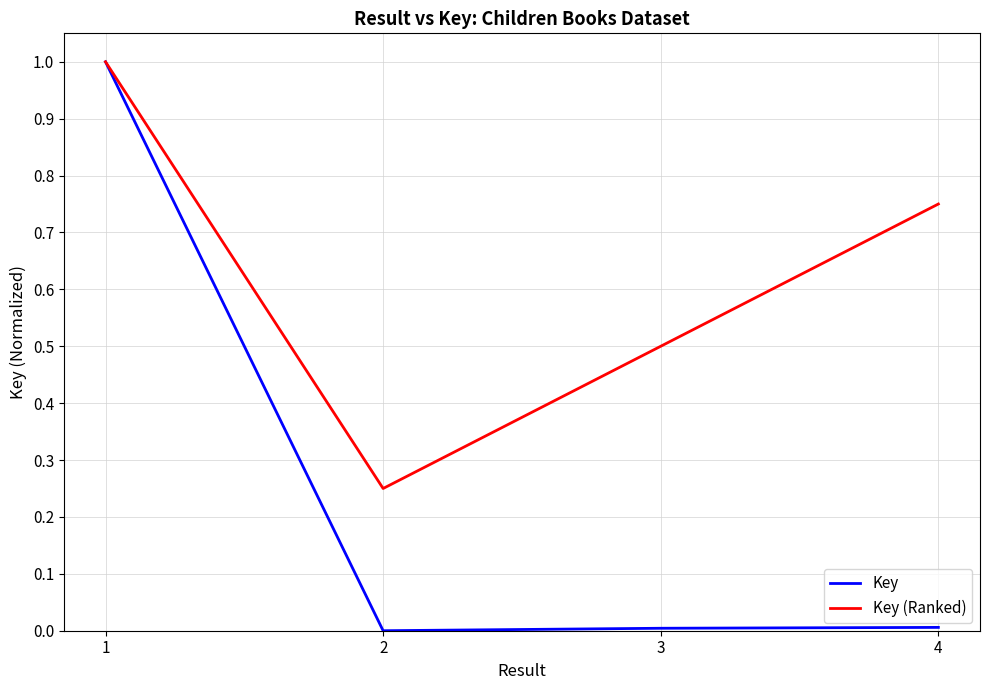

What is the maximum value shown in the chart?

1.0